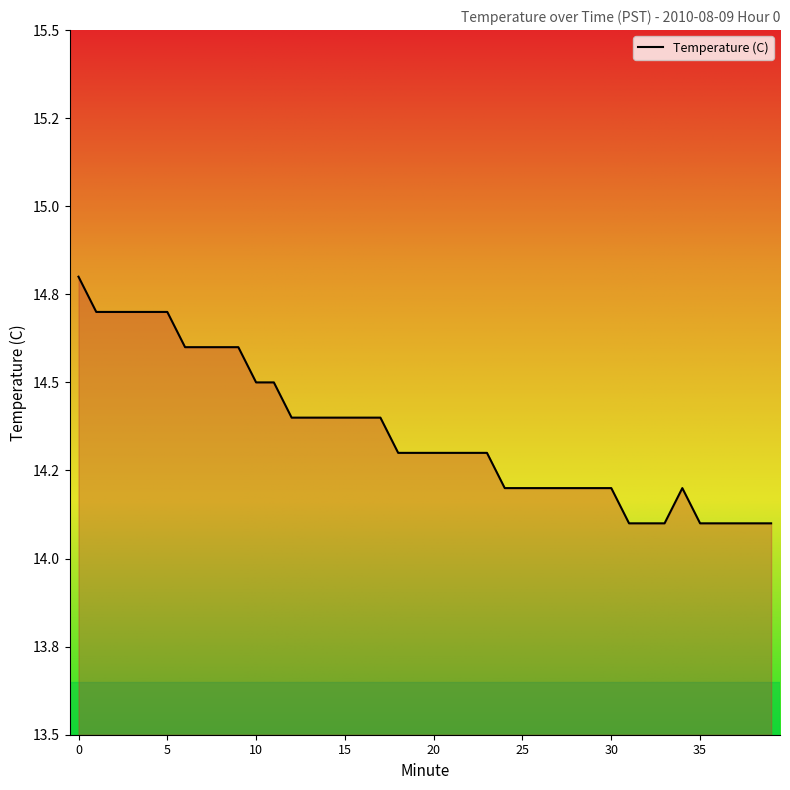

Count the values in the range 14 to 15.

40